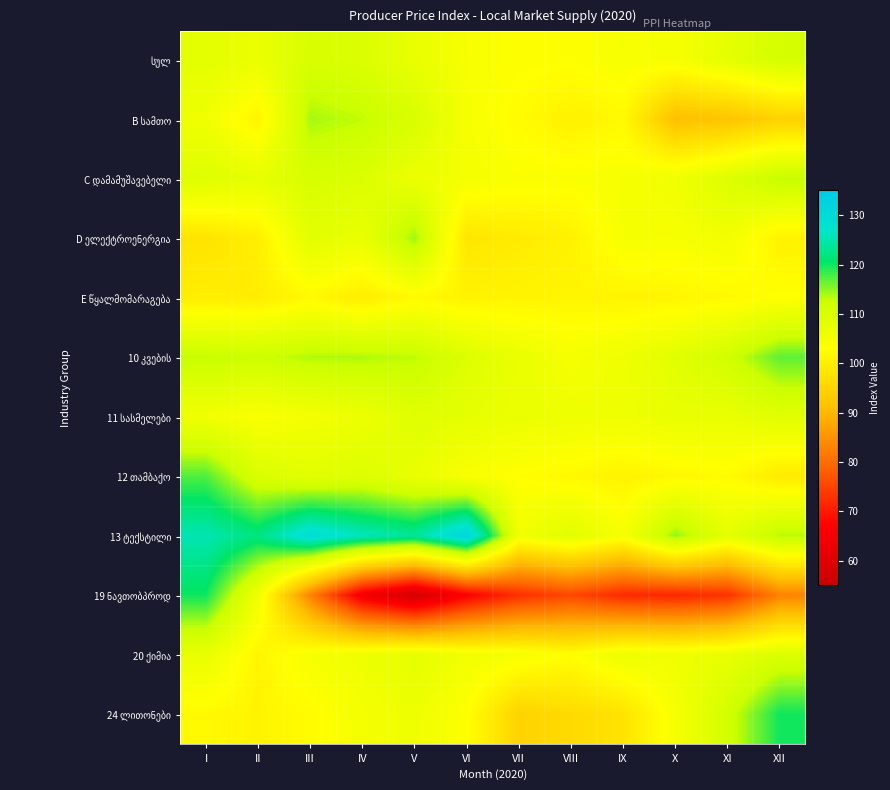

At XII, list the series in order from largest to smallest.

24 ლითონები, 10 კვების, 13 ტექსტილი, C დამამუშავებელი, სულ, 20 ქიმია, 11 სასმელები, E წყალმომარაგება, D ელექტროენერგია, 12 თამბაქო, B სამთო, 19 ნავთობპროდ